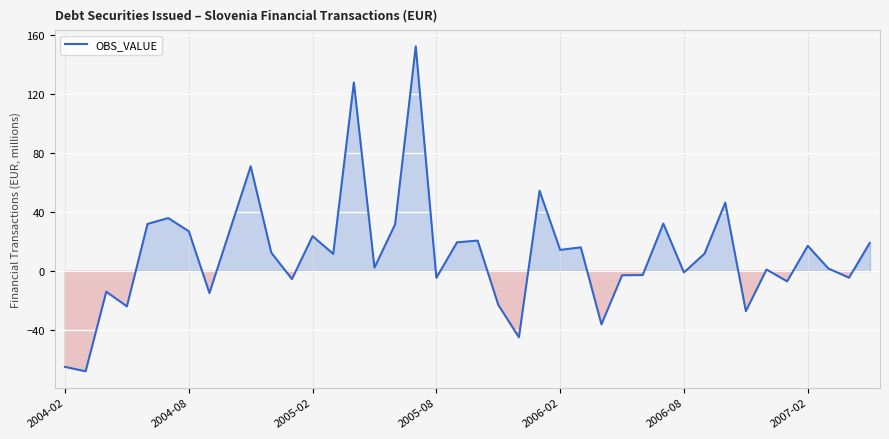

What is the maximum value shown in the chart?

152.5